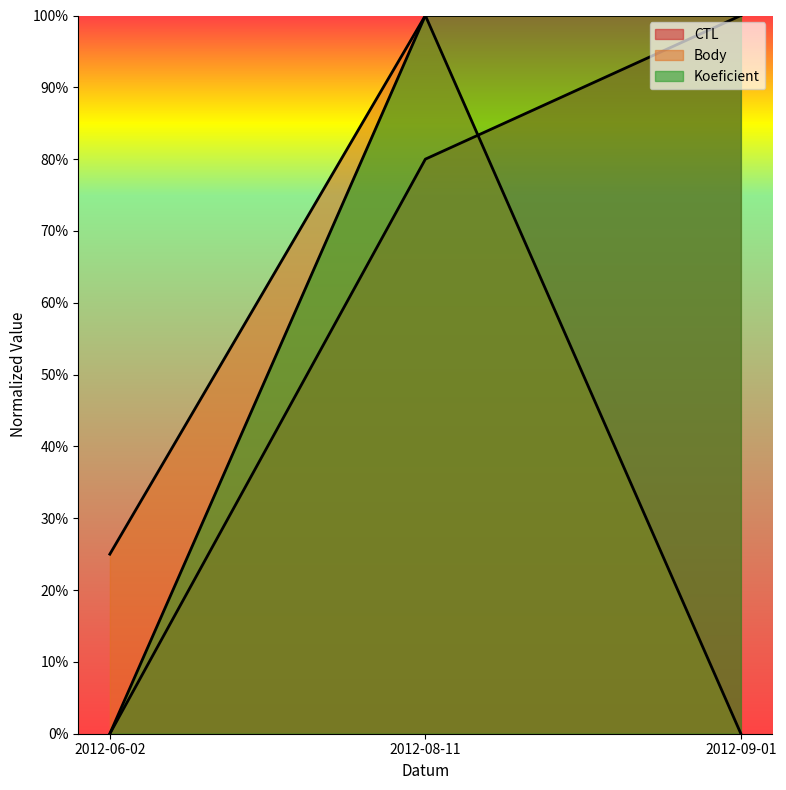

What is the sum of all CTL values?

1.8